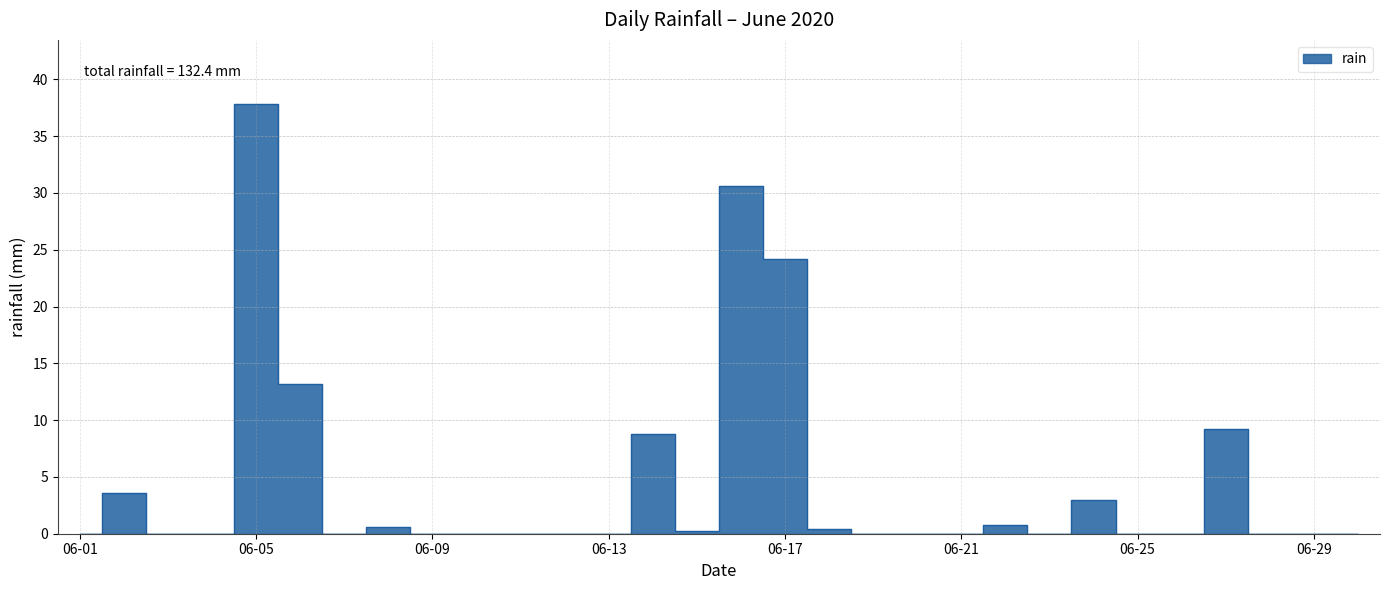

What is the difference between the values at 2020-06-14 and 2020-06-02?

5.2